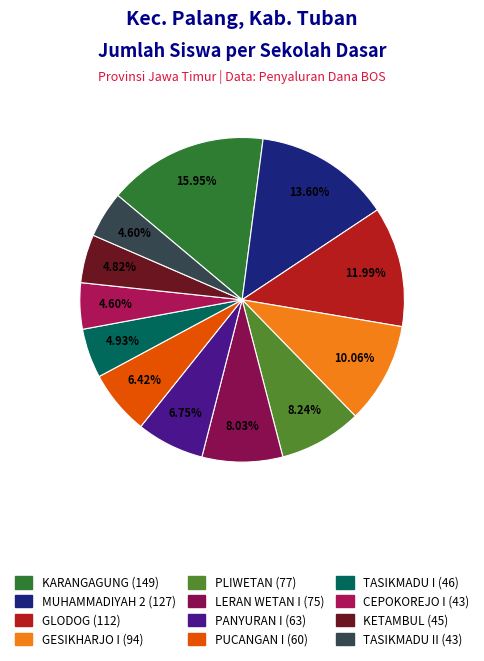

Count the number of slices in the pie.

12